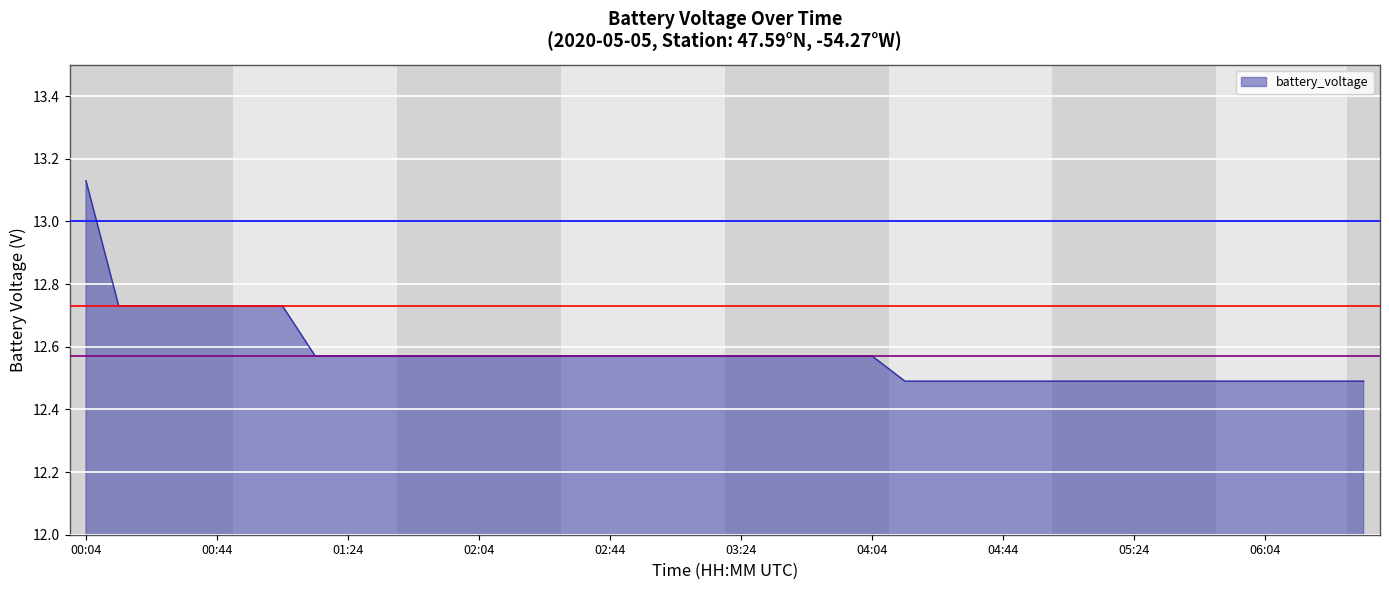

What is the difference between the maximum and minimum values?

0.6